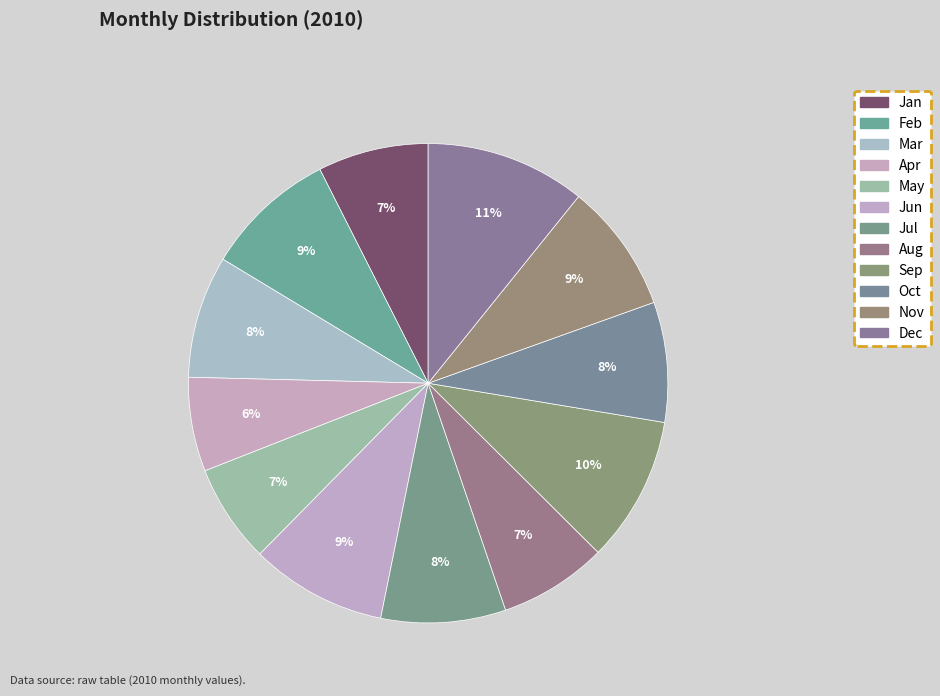

How many slices are in this pie chart?

12